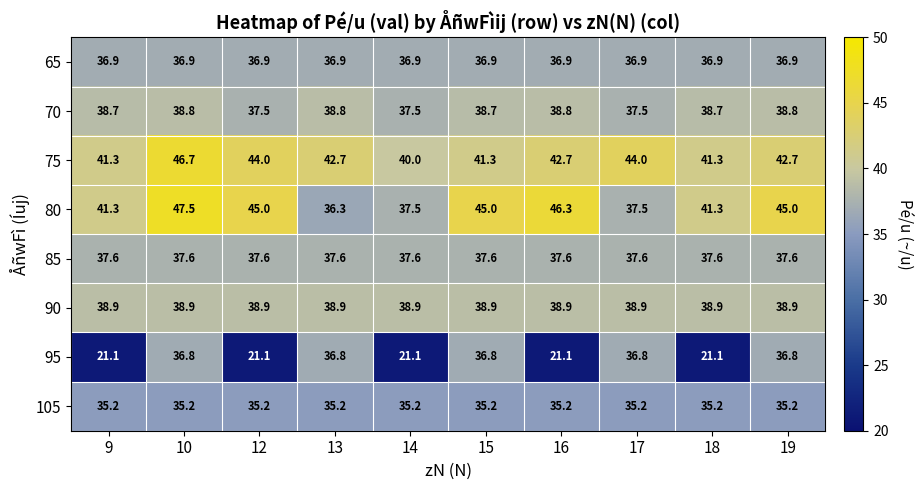

True or false: 105 has a value of 35.2 at 18.

True